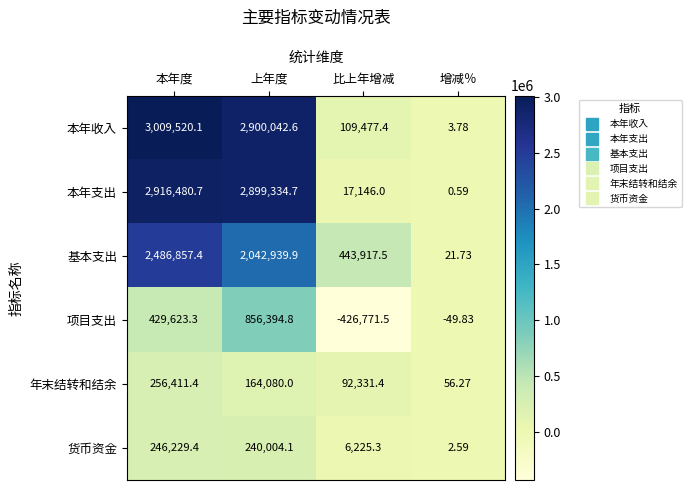

At which category does the chart reach its minimum across all series?

比上年增减